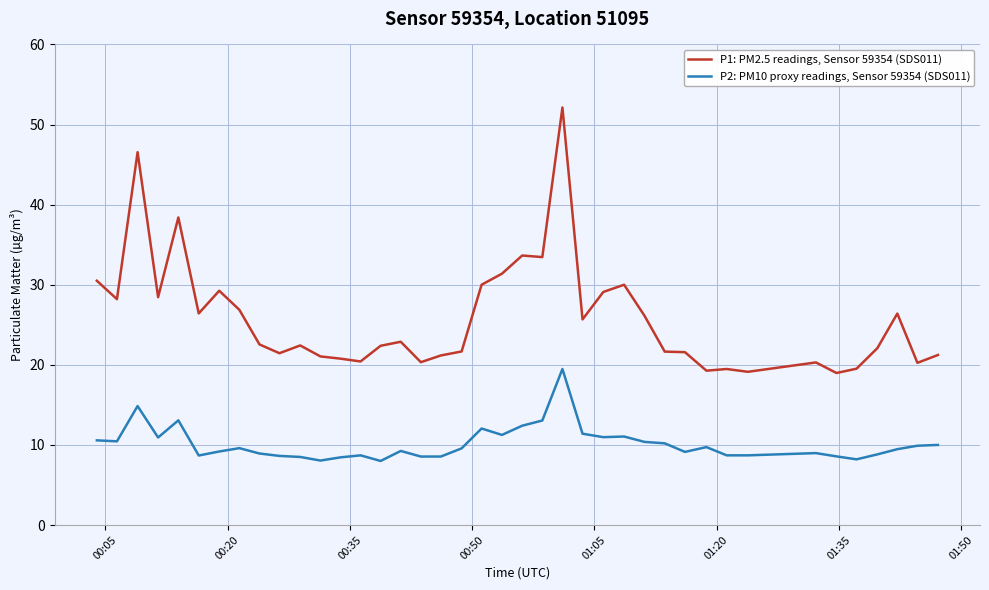

Which series has the largest total across all categories?

P1: PM2.5 readings, Sensor 59354 (SDS011)